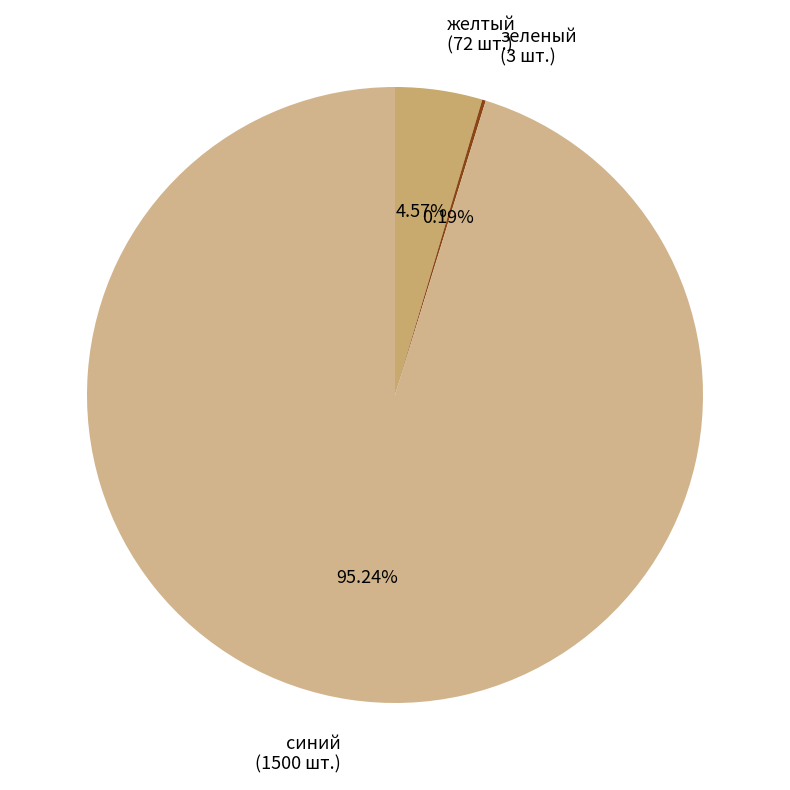

Which has a higher value, синий or желтый?

синий